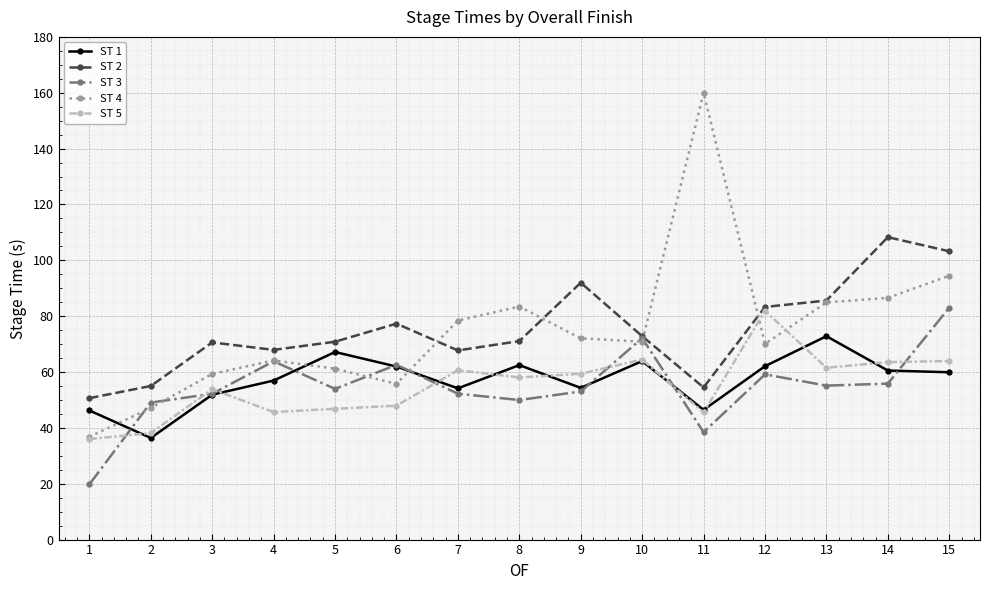

Which category has the highest value across all series?

11